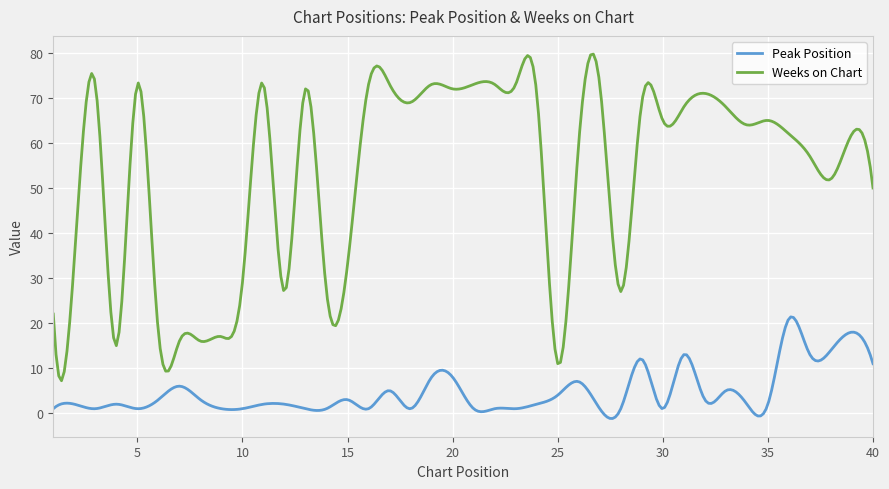

Which series has the widest spread of values?

Weeks on Chart